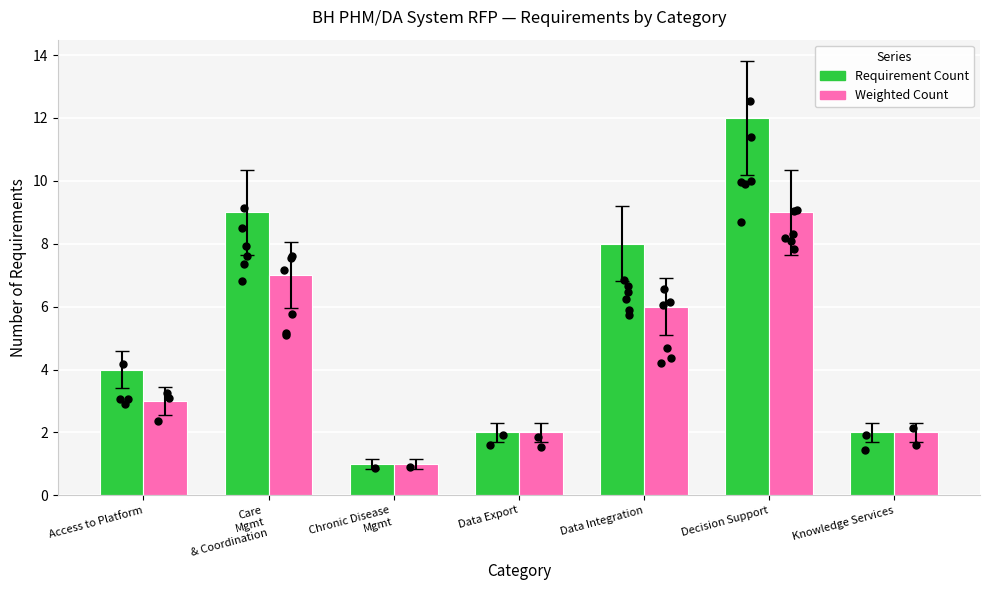

Which series has the largest Y range (max minus min)?

Requirement Count